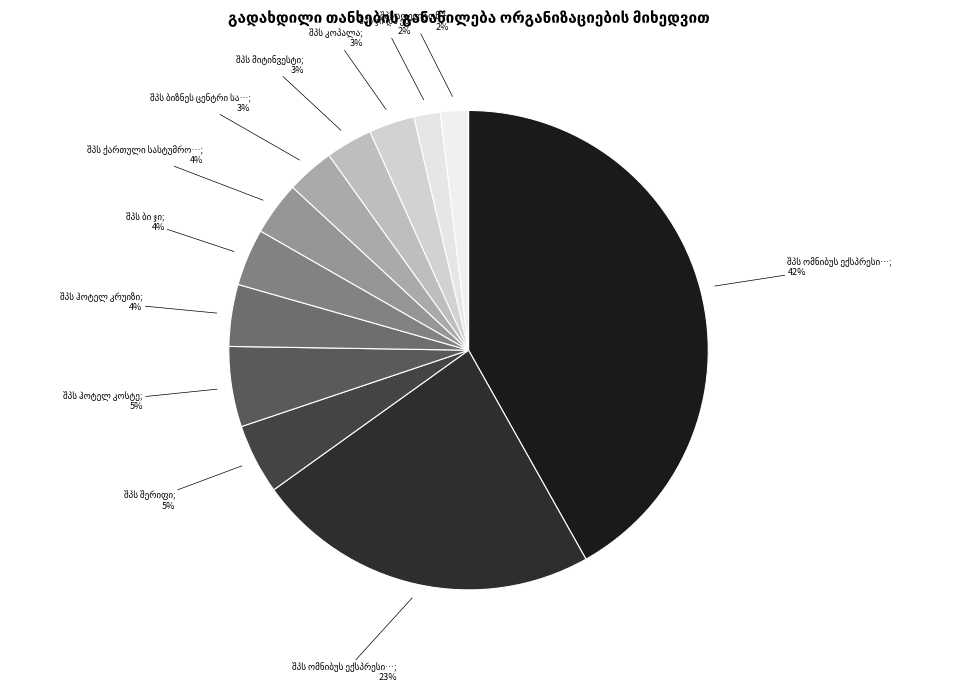

Is it true that შპს ბი ჯი is 1% of the pie?

False